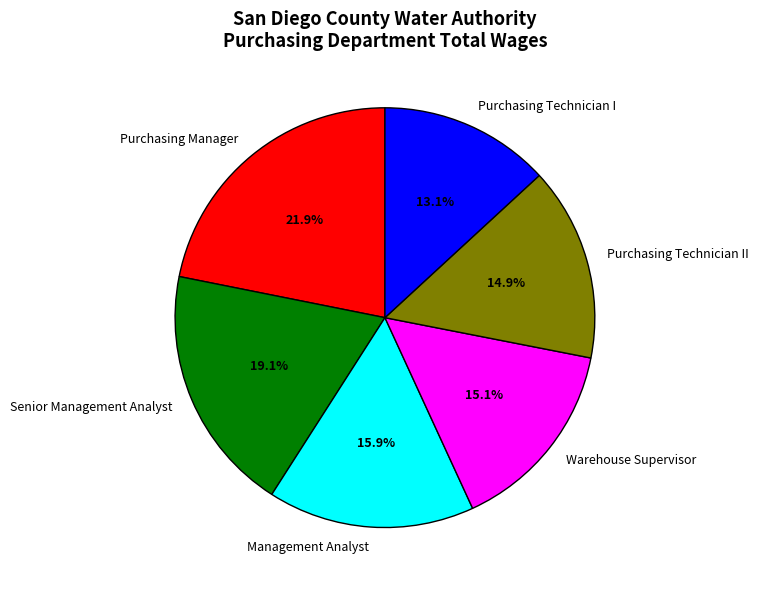

To the nearest percent, what percentage of the pie is Purchasing Technician II?

15%